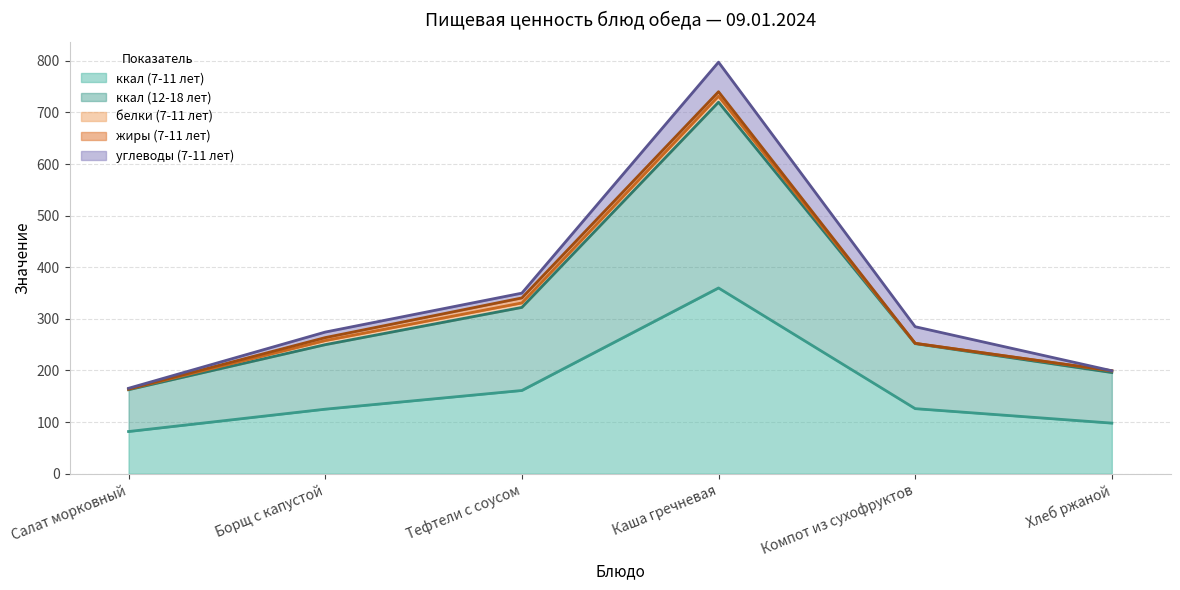

True or false: ккал (7-11 лет) has a value of 136.3 at Хлеб ржаной.

False